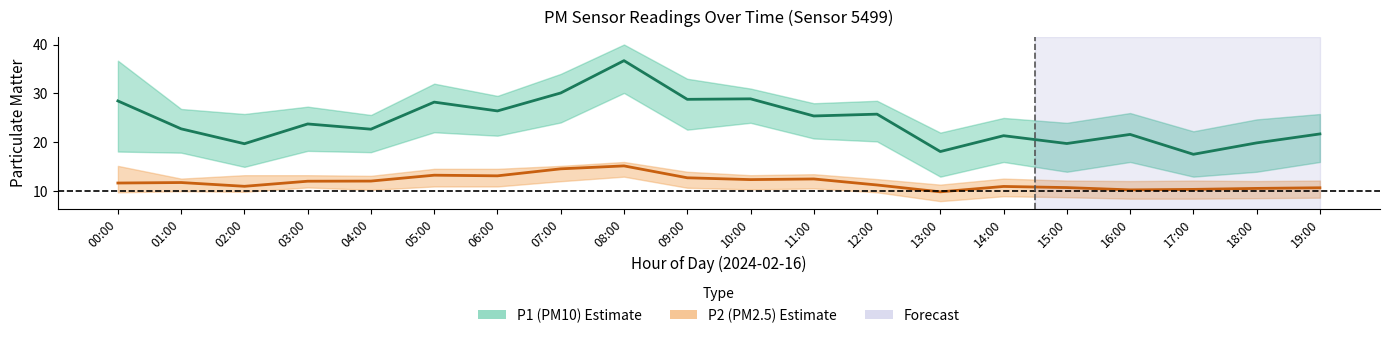

Which series has the widest spread of values?

P1 (PM10)